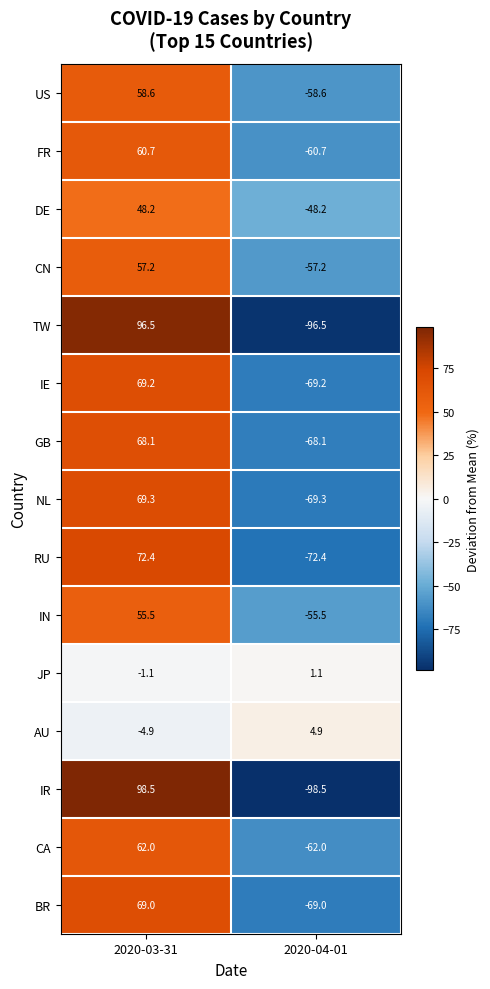

What is the total value across all series at 2020-04-01?

-879.2